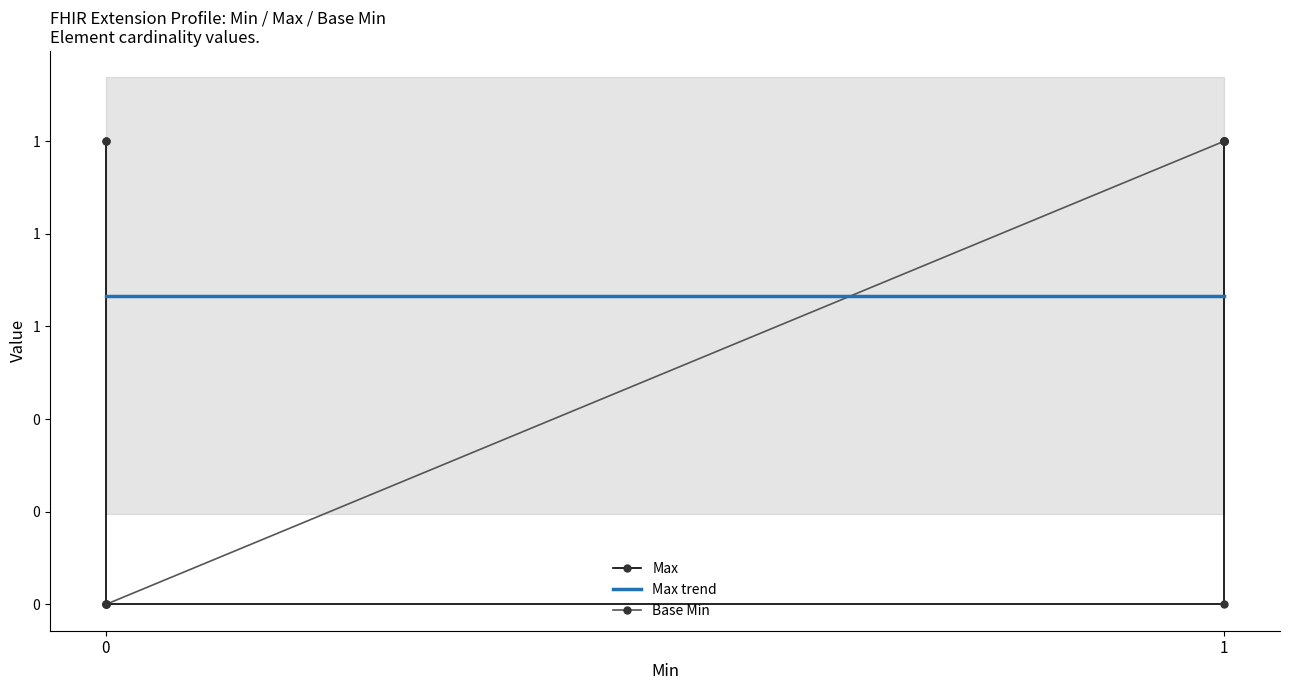

Reading left to right, extract all data points from this chart.

Max: 1	1	0	0	1	1
Base Min: 0	0	0	1	1	1